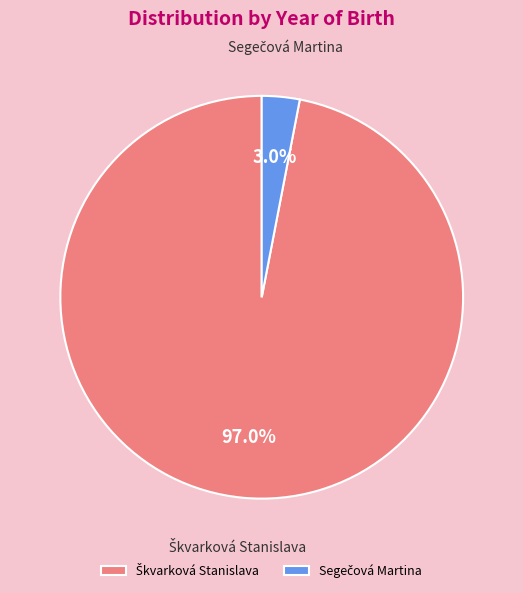

Does any single category account for the majority?

Yes